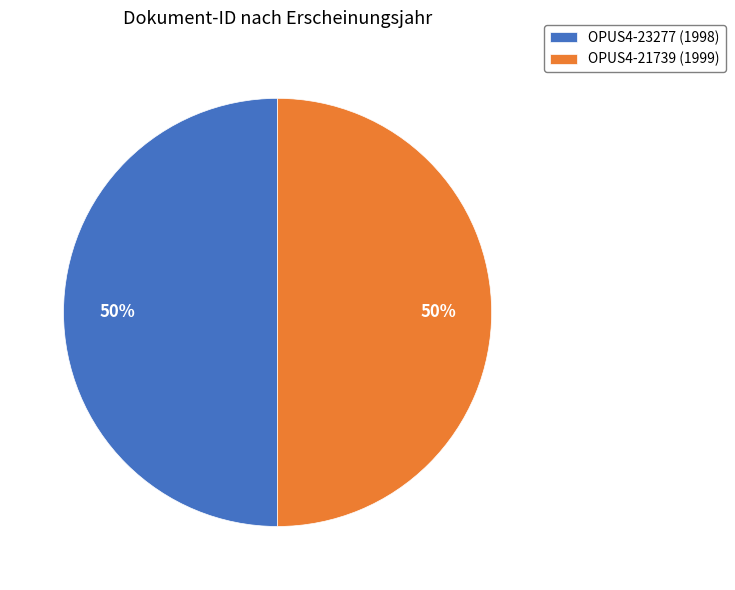

Combined, do OPUS4-23277 and OPUS4-21739 account for over 50%?

Yes